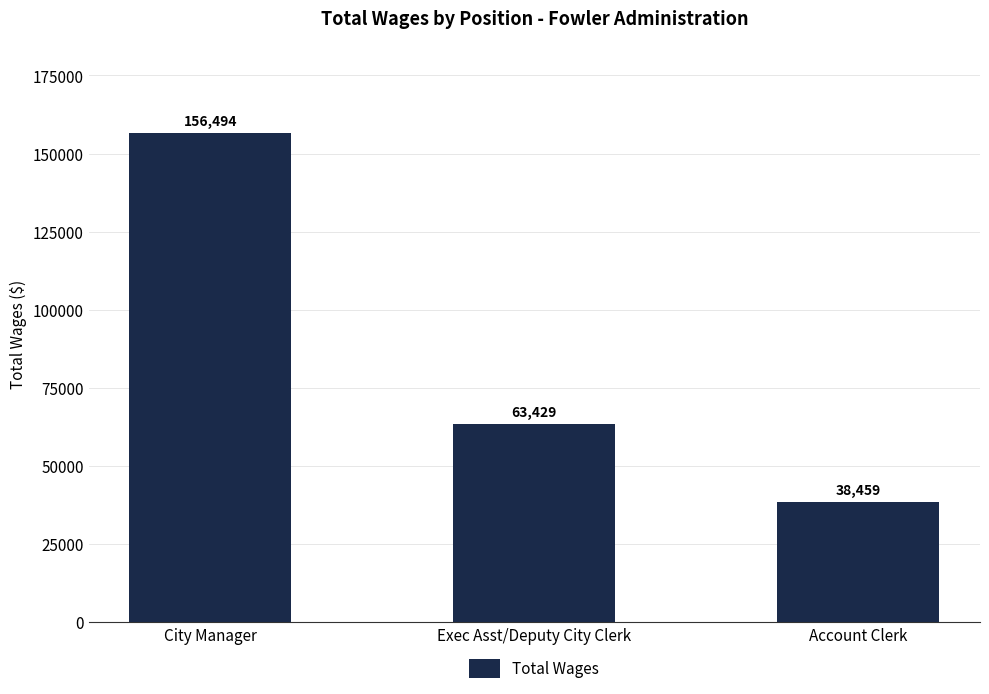

Reading left to right, list all the values displayed in this chart.

156494	63429	38459